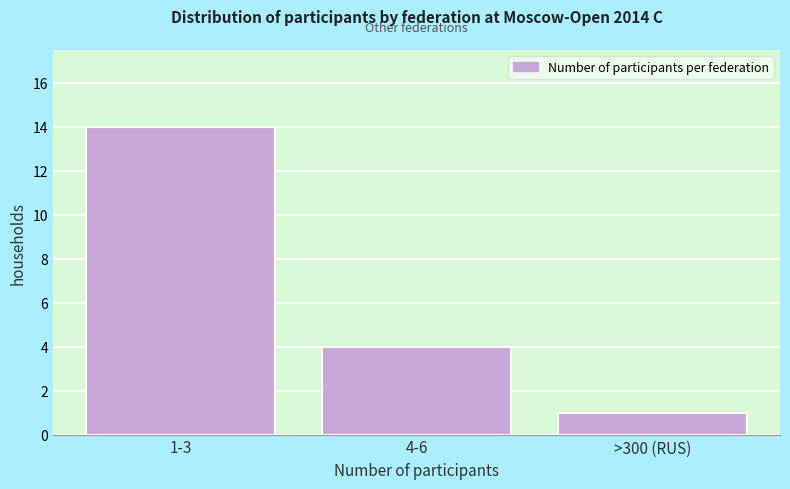

Reading left to right, transcribe all the data shown in this chart.

14	4	1